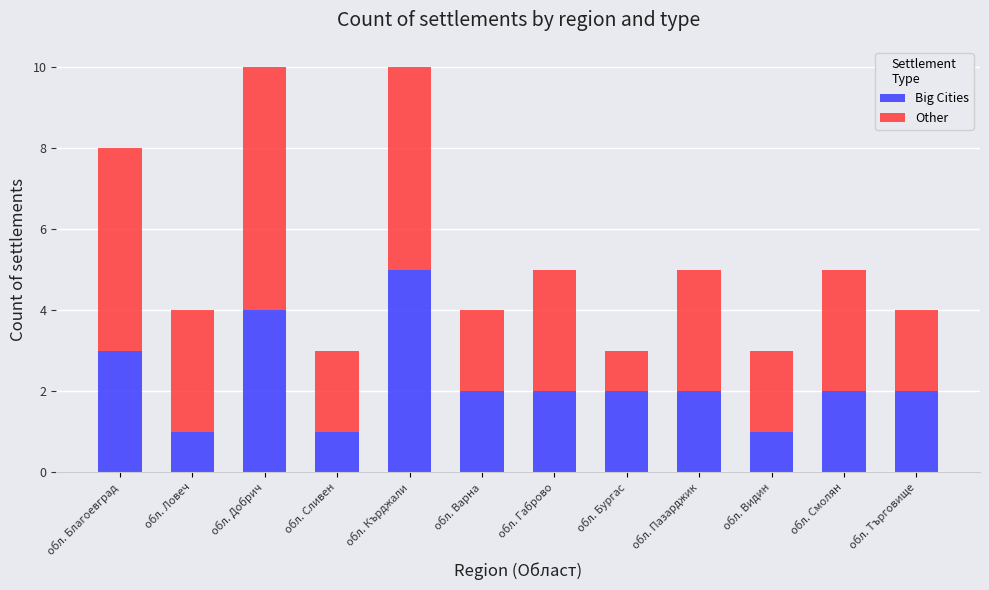

What is the total value across all series at обл. Благоевград?

8